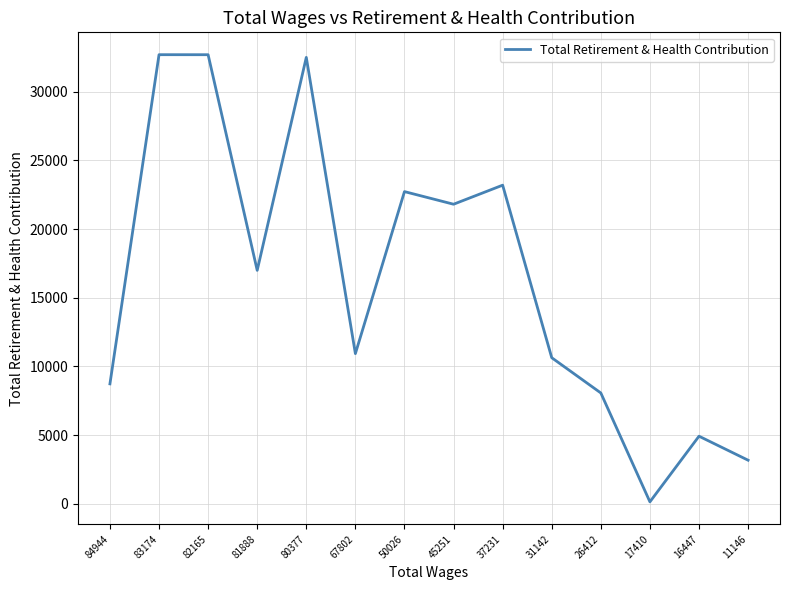

At which category does the chart reach its minimum across all series?

17410